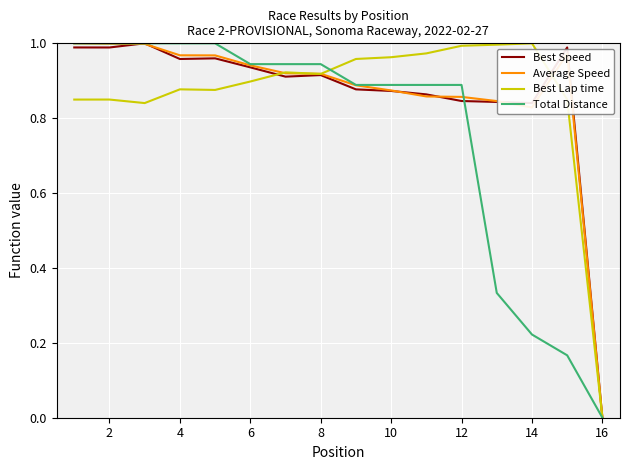

The Total Distance series shows 0.0 at 16. True or false?

True